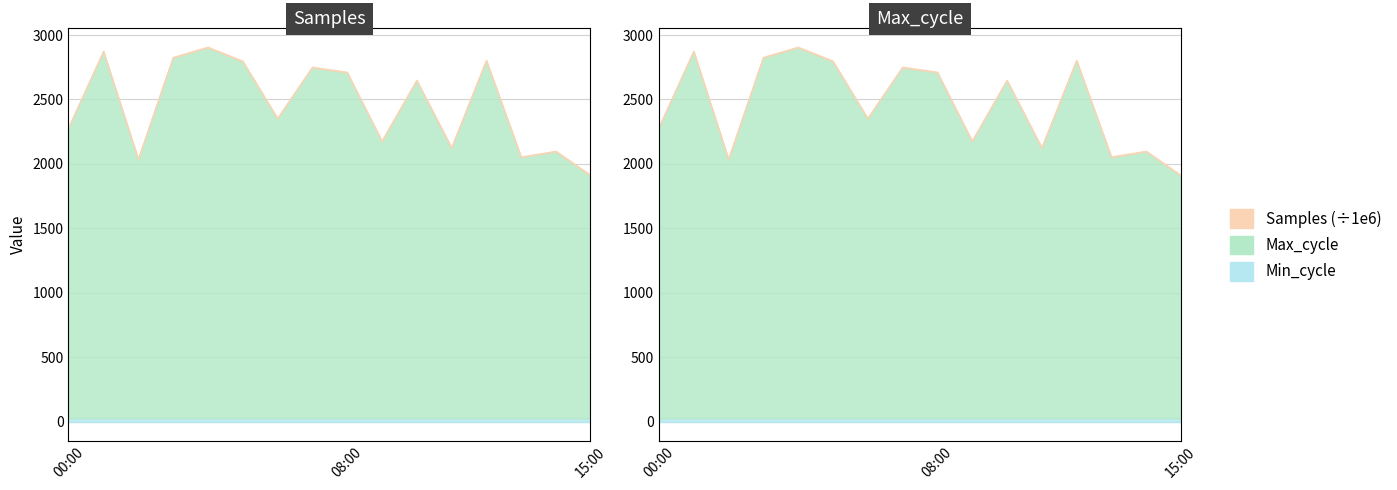

Which series has the largest total across all categories?

Samples